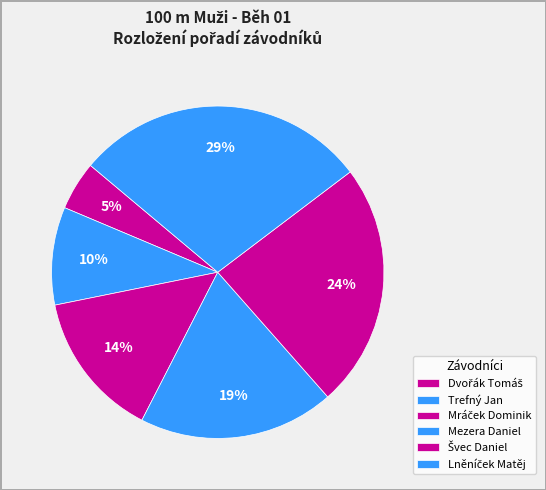

To the nearest percent, what is the combined percentage of Mezera Daniel and Lněníček Matěj?

48%